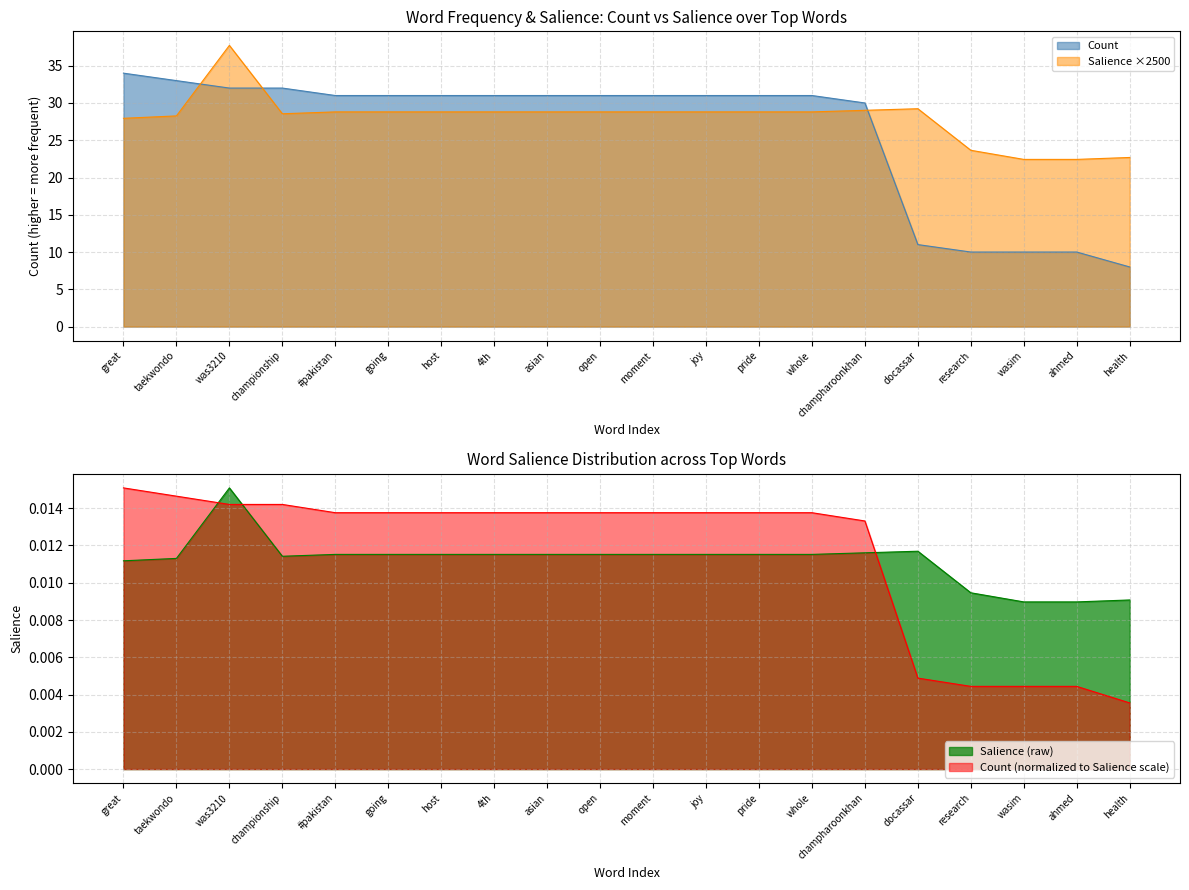

How many times do Count_normalized and Salience cross each other?

3